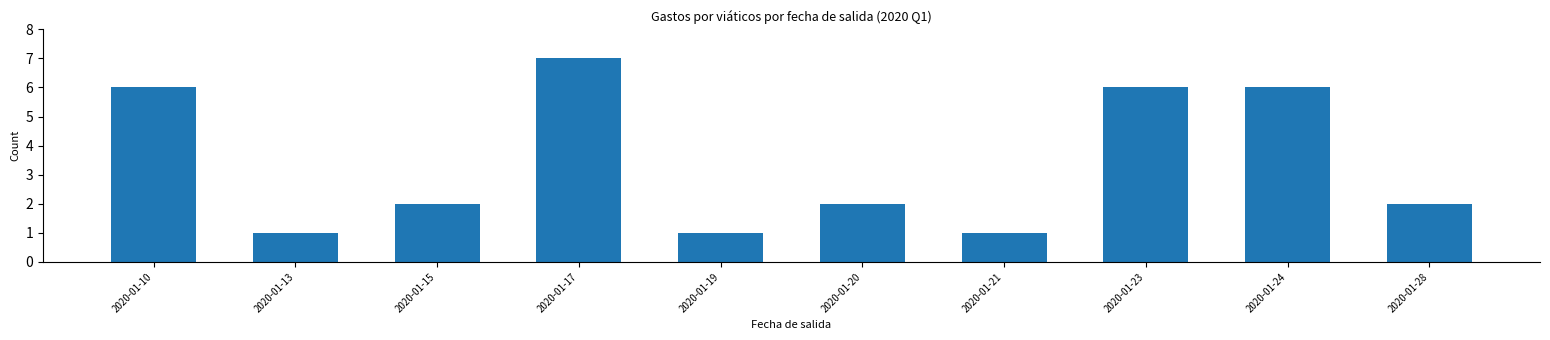

What is the difference between the maximum and minimum values?

6